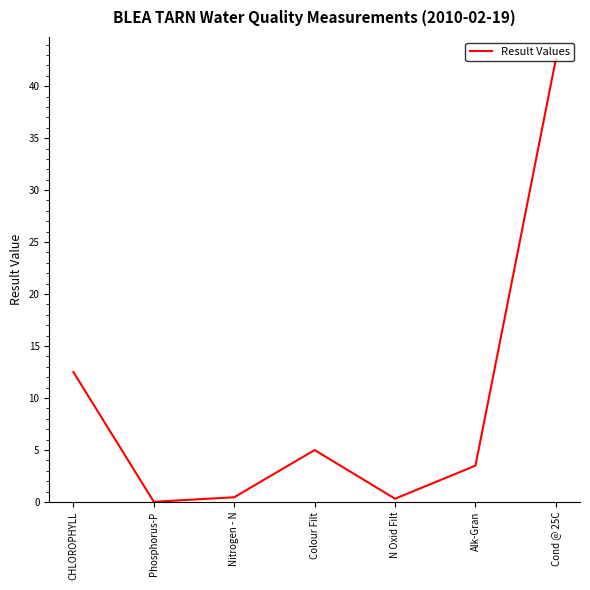

Does the chart have visible grid lines?

No